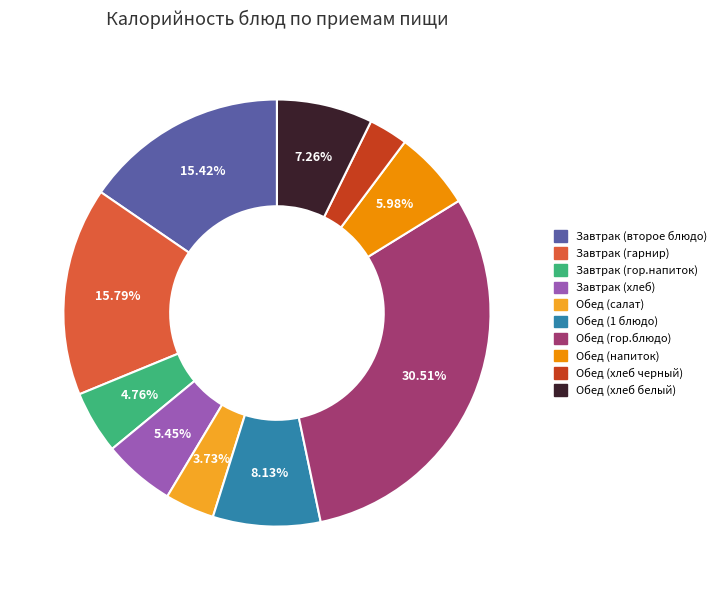

What is the ratio of the value at Завтрак (гор.напиток) to the value at Обед (хлеб черный)?

1.6